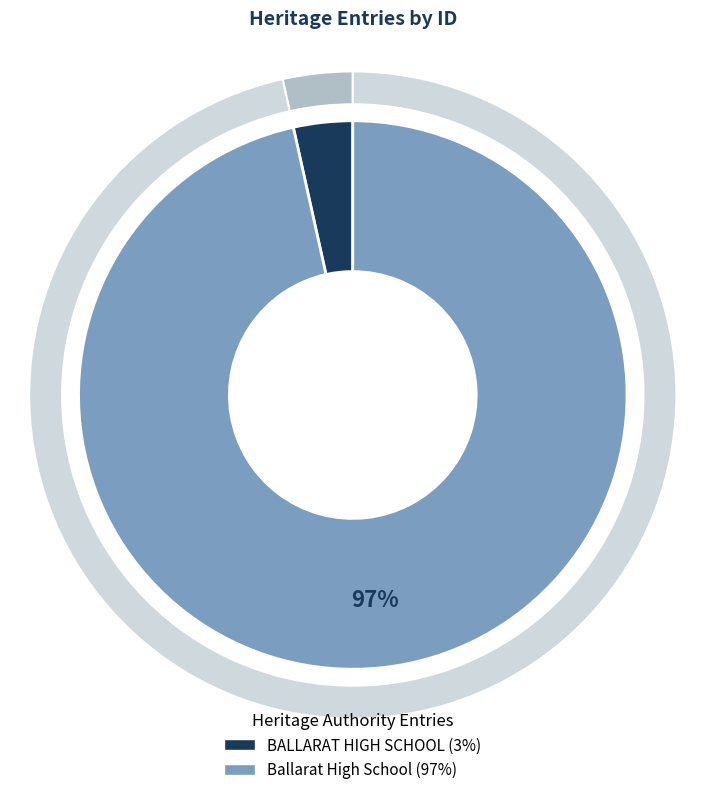

How many segments does this pie chart have?

2